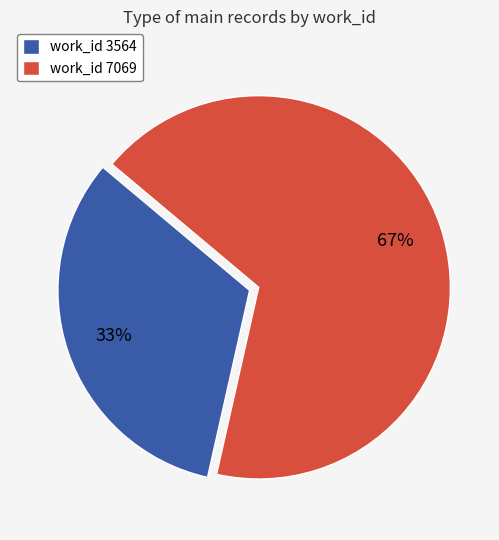

Which slice is the smallest?

work_id 3564